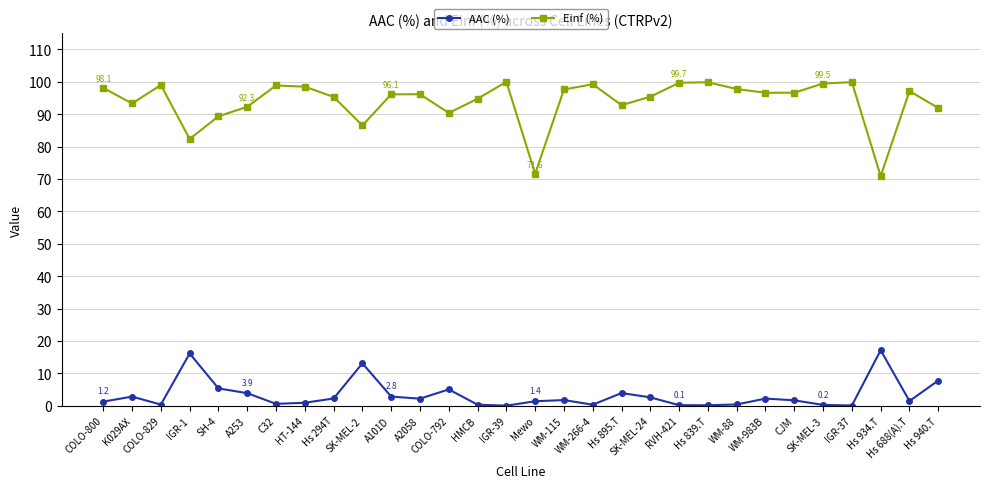

What is the sum of all Einf (%) values?

2817.7